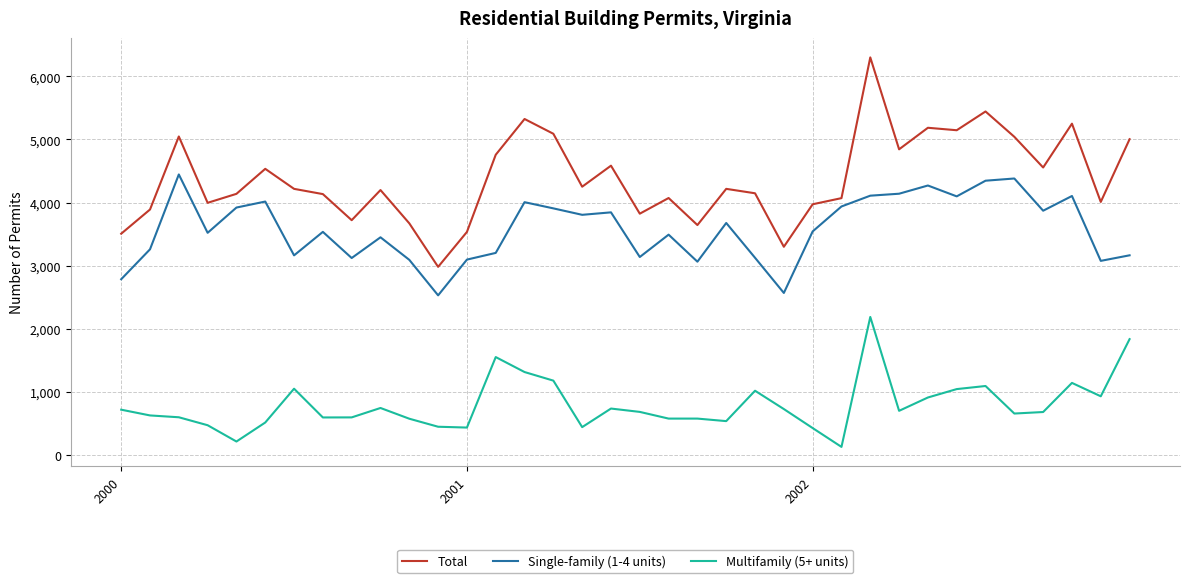

True or false: Single-family (1-4 units) and Multifamily (5+ units) cross at least once.

False